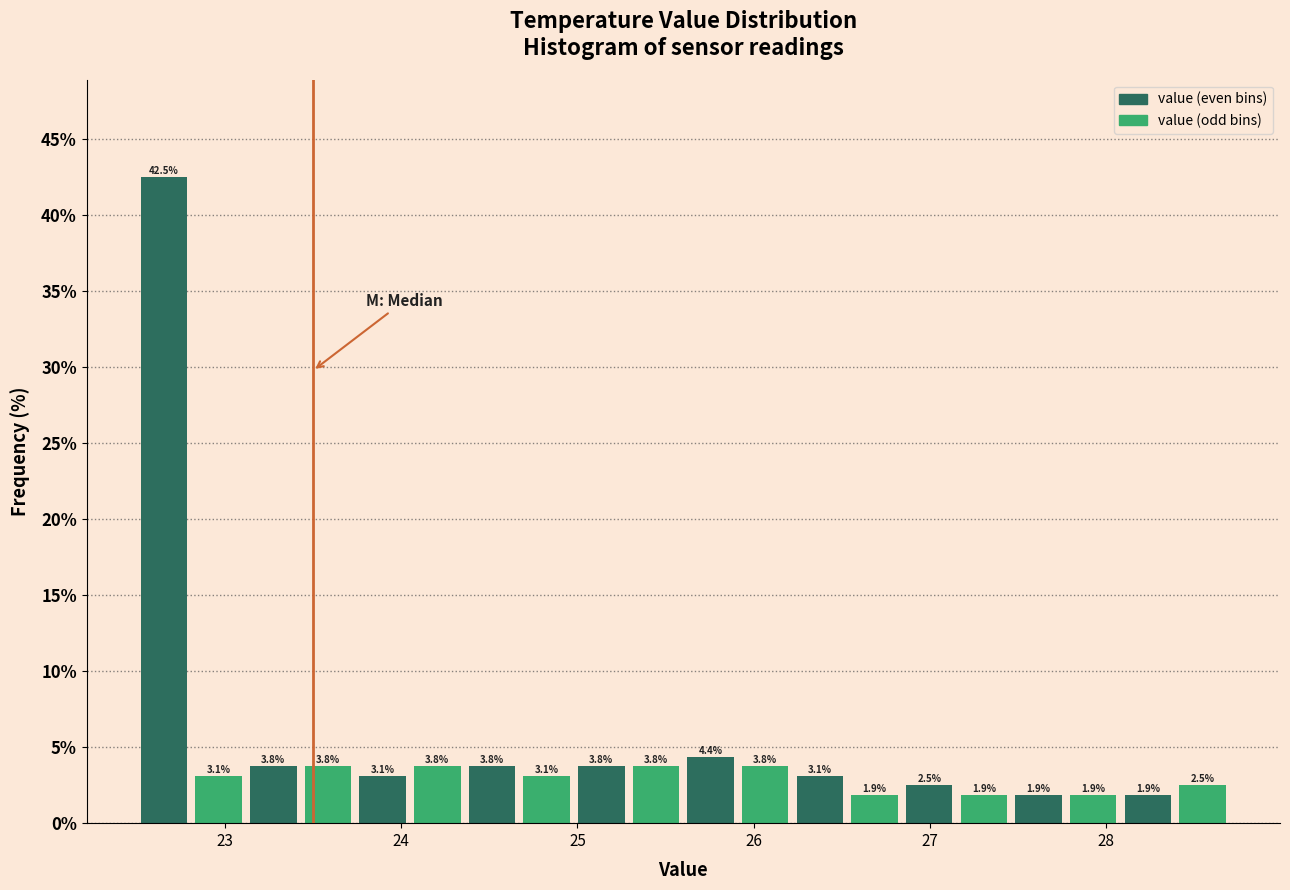

Read against the x-axis, roughly where is the centre of the tallest bar?

22.7